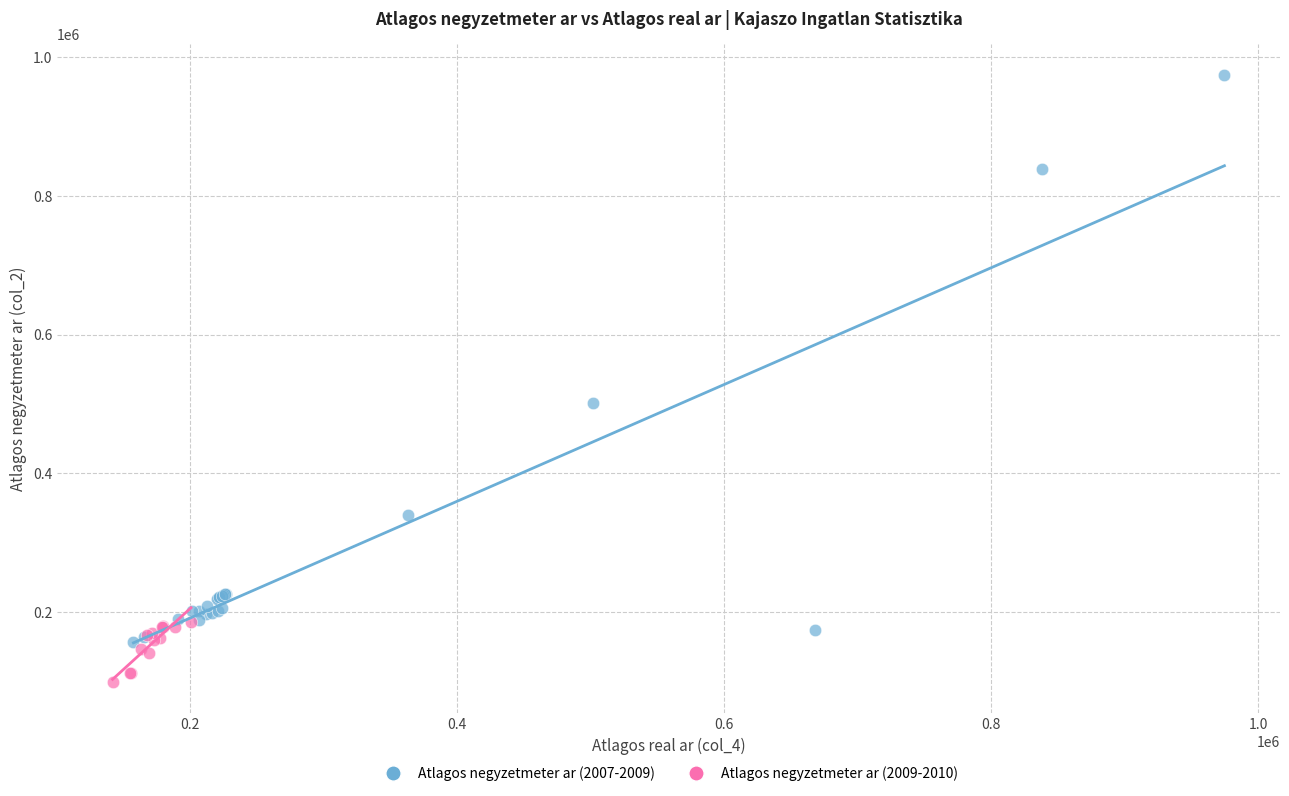

Which series reaches the maximum Y coordinate?

Atlagos negyzetmeter ar (2007-2009)